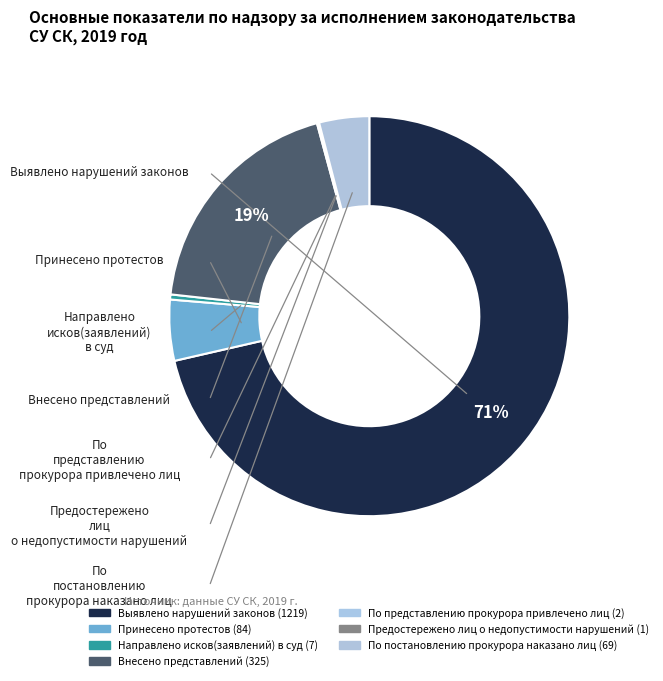

Does Внесено представлений account for over 50% of the chart?

No